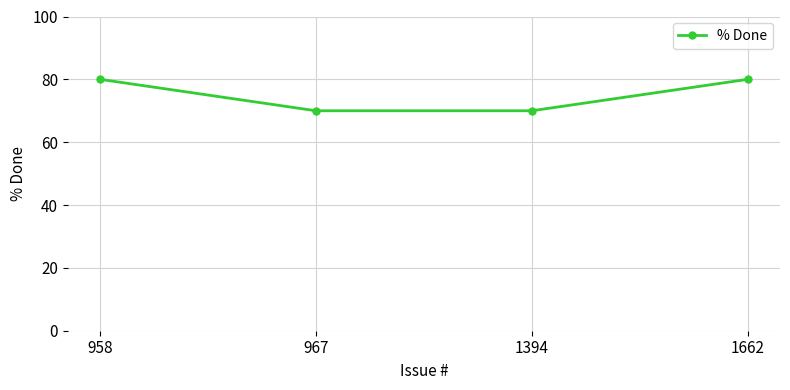

What is the smallest value displayed?

70